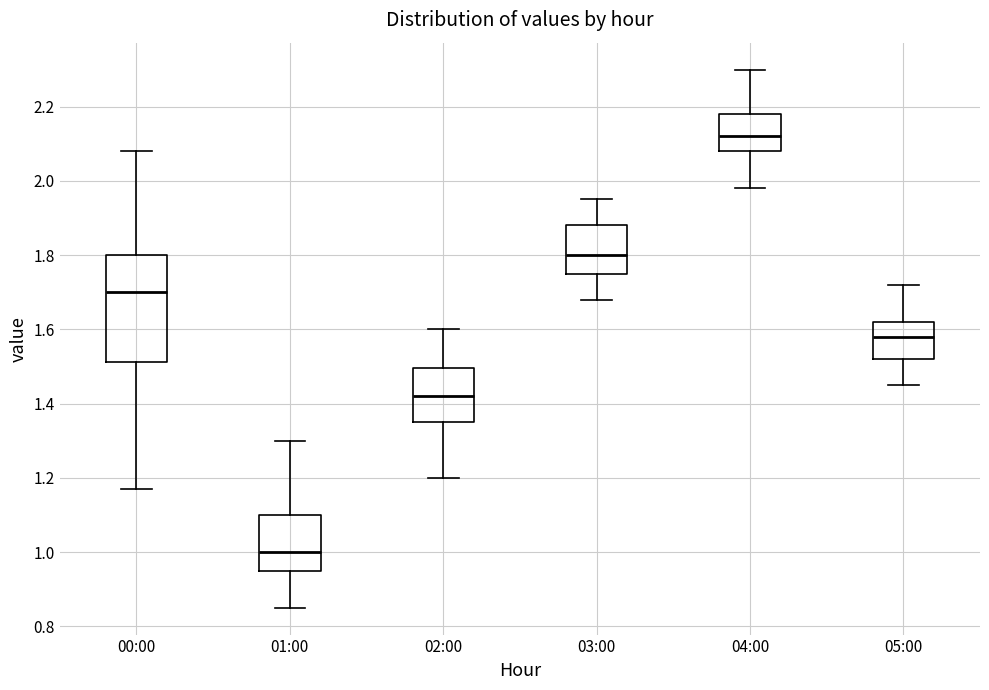

Which box has the lowest median line?

01:00